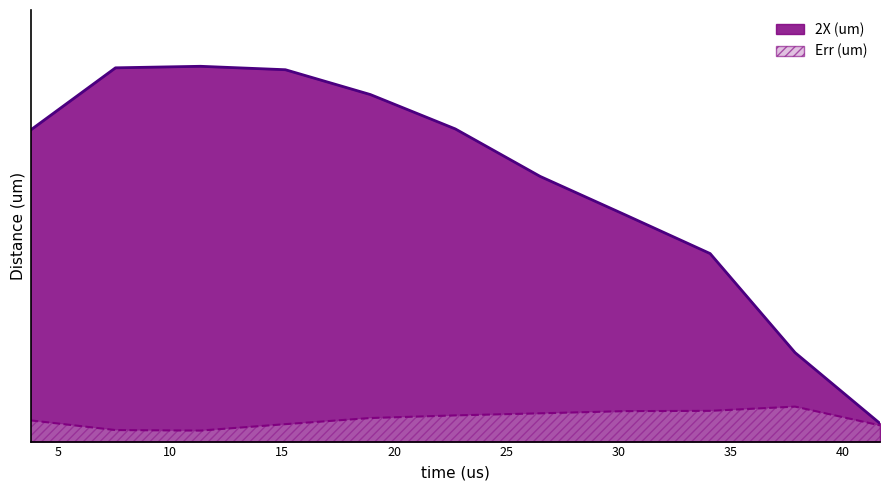

Where is the first local minimum for Err (um)?

11.3636